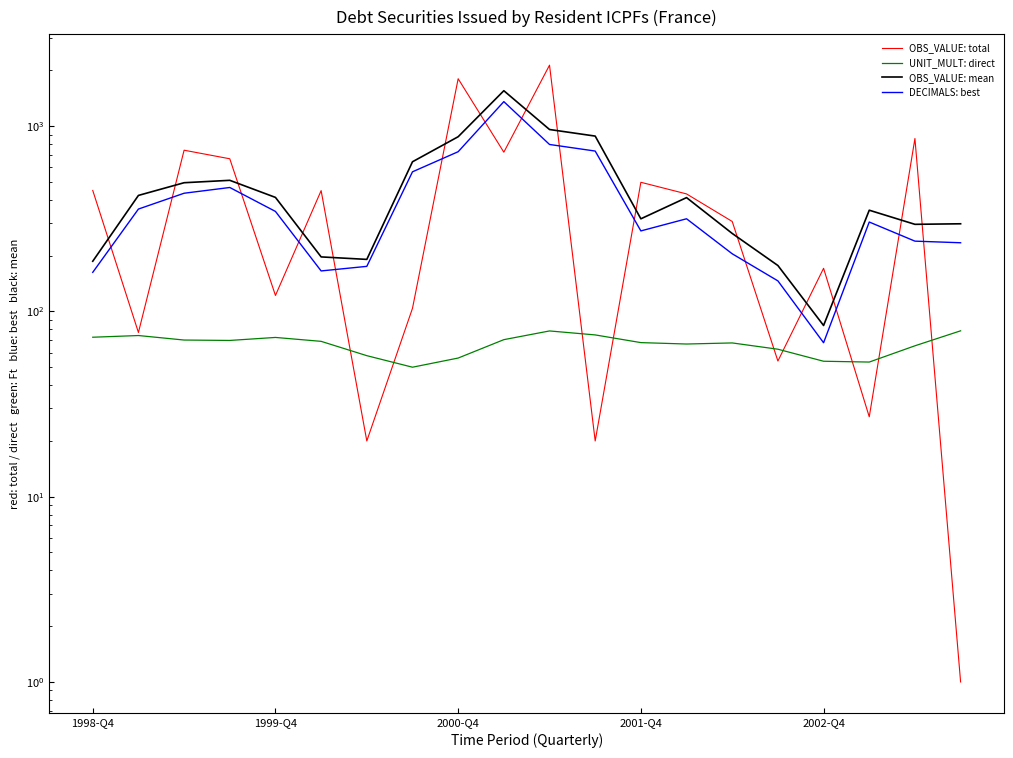

At which category does the chart reach its minimum across all series?

19